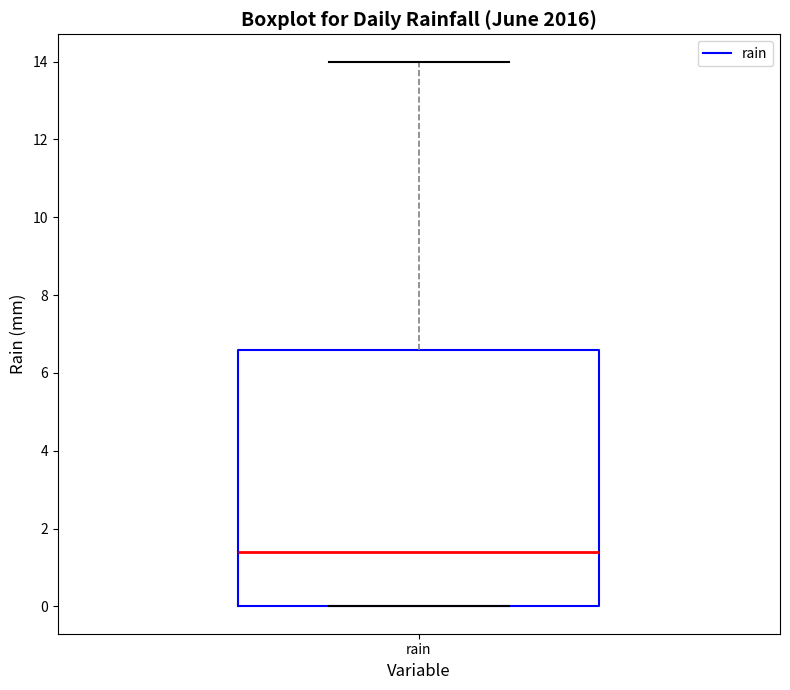

Read this box plot against the y-axis: the position of the median line, the range covered by the box, and the ends of both whiskers. The values are not printed on the chart, so give them approximately, as read against the axis.

median 1.4, box 0.0 to 6.6, whiskers 0.0 to 14.0